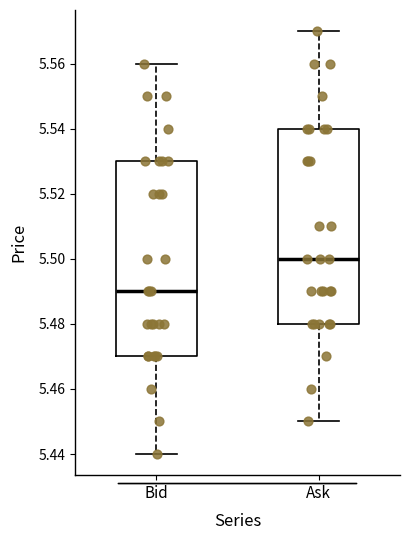

Reading left to right, transcribe this box plot: for each box, give where its median line is, the range the box spans, and where its two whiskers end, as read against the y-axis. The values are not printed on the chart, so give them approximately, as read against the axis.

Bid: median 5.49, box 5.47 to 5.53, whiskers 5.44 to 5.56
Ask: median 5.50, box 5.48 to 5.54, whiskers 5.45 to 5.57